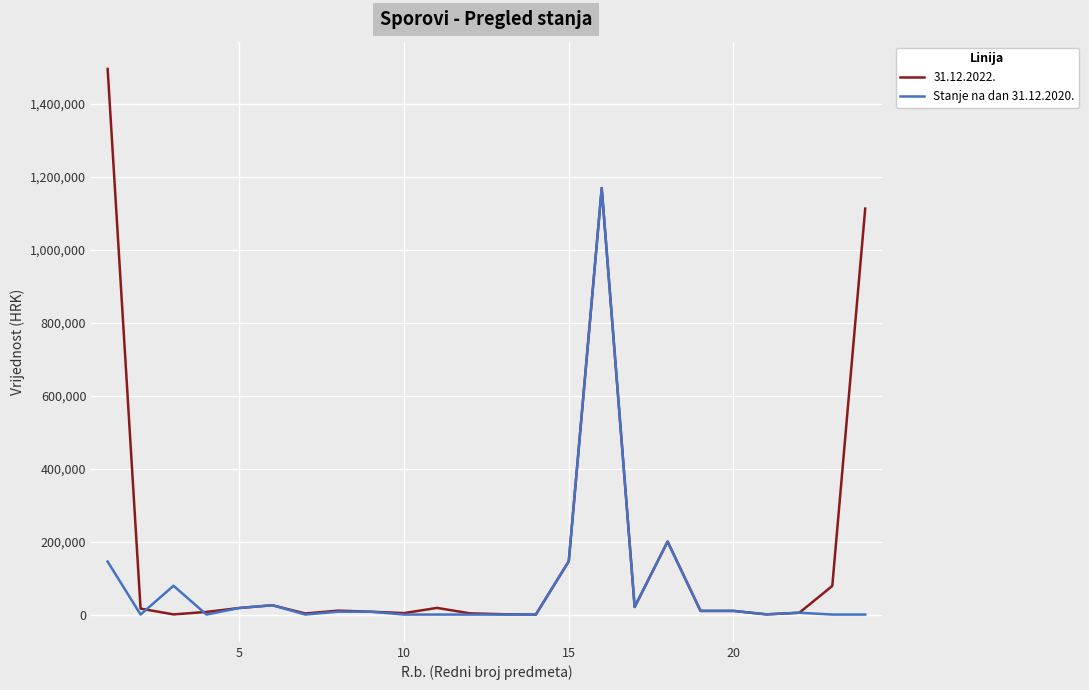

Which series has the largest range (max minus min)?

31.12.2022.